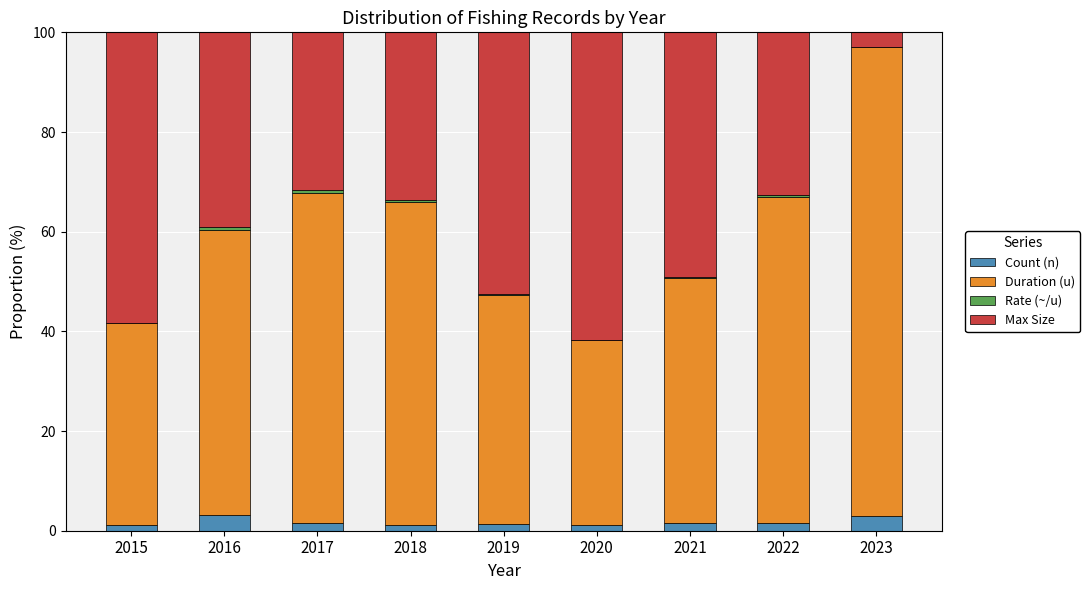

What is the maximum value for Count (n)?

3.1